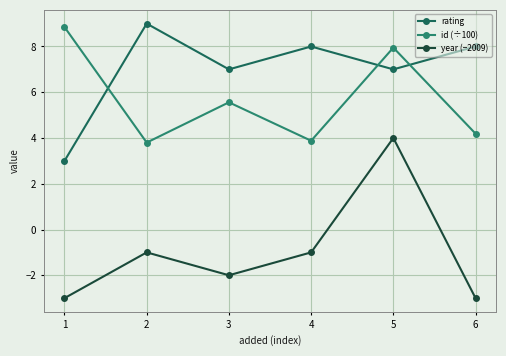

The rating series shows 4.0 at 1. True or false?

False